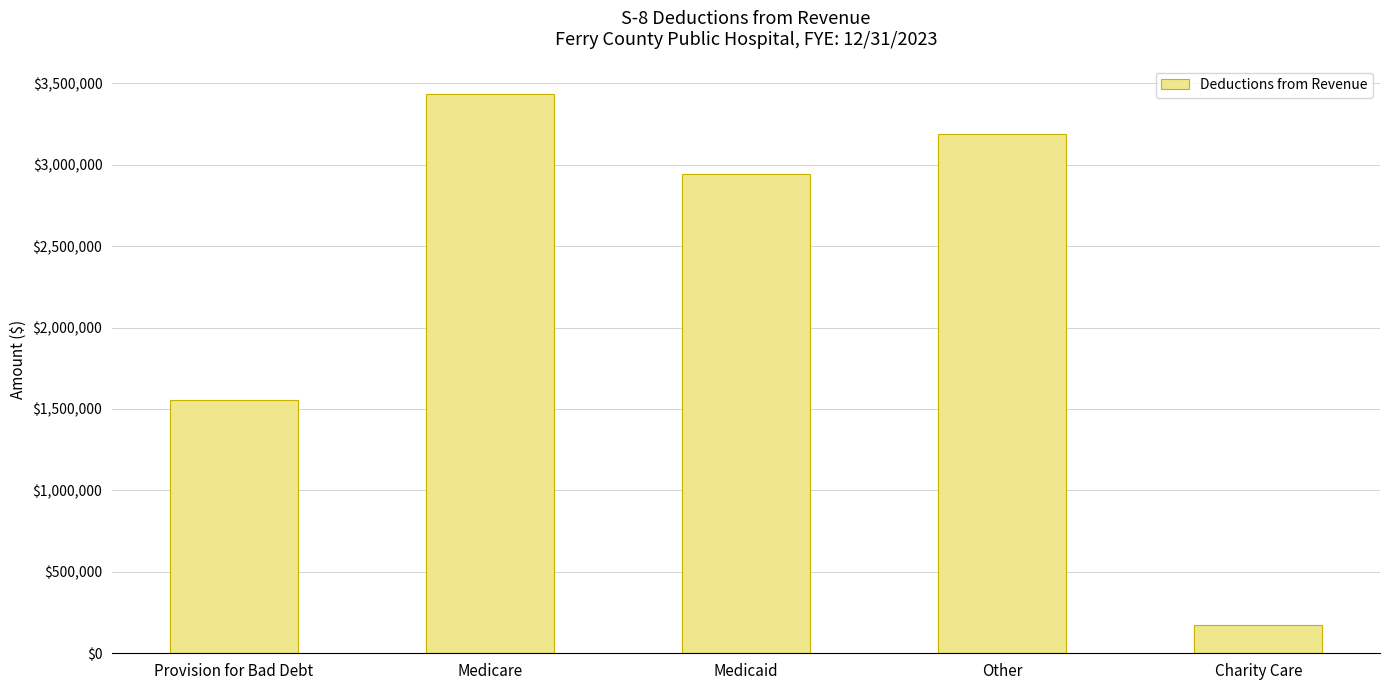

Reading left to right, what are all the values shown in this chart?

Provision for Bad Debt=1556602	Medicare=3436781	Medicaid=2943692	Other=3186643	Charity Care=171866